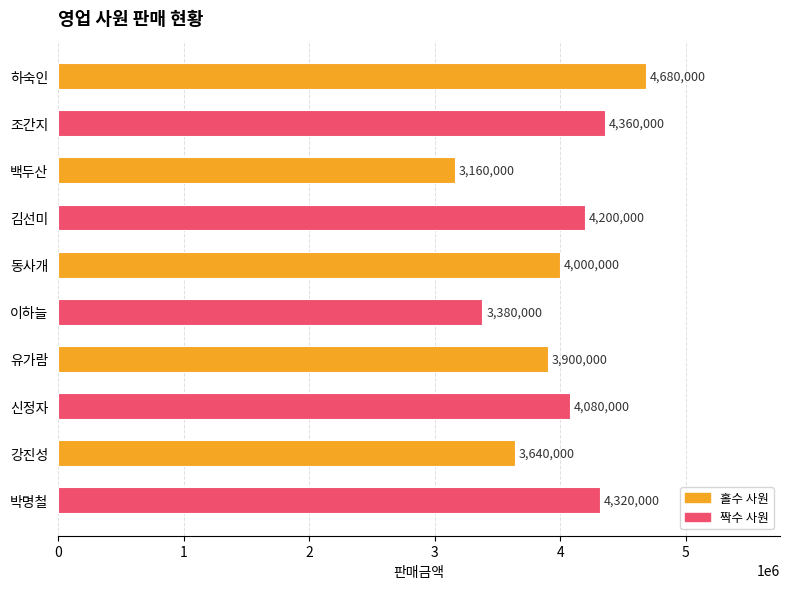

Is it true that the value at 동사개 is 6372277?

False